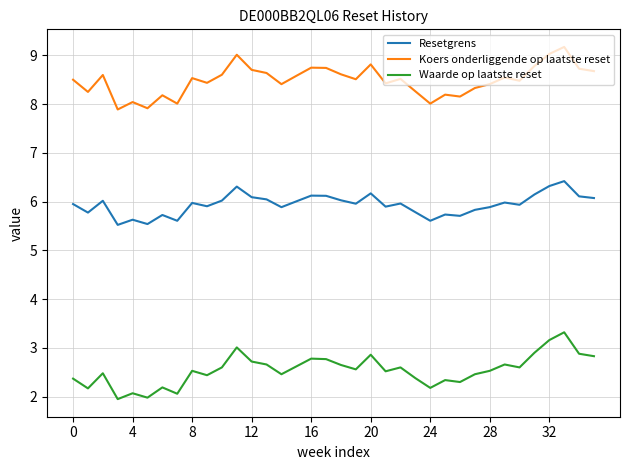

What is the sum of all Resetgrens values?

213.8